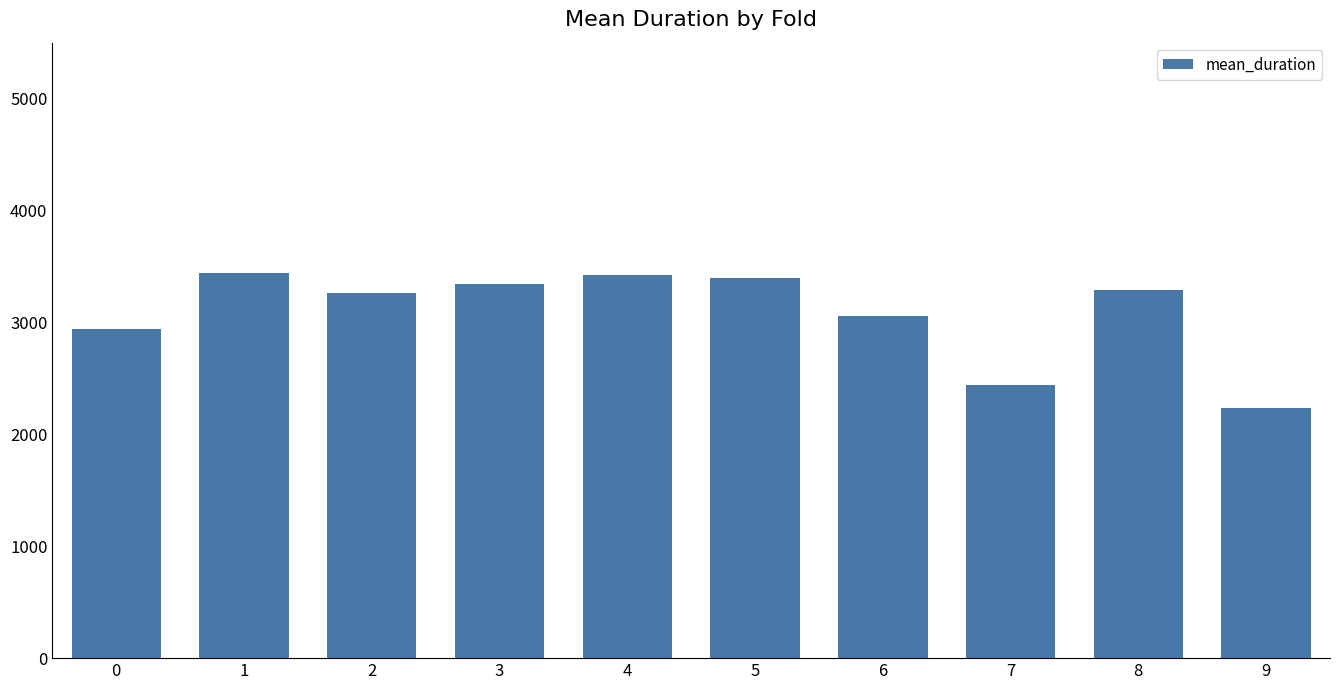

What is the sum of the values at 8 and 6?

6353.1